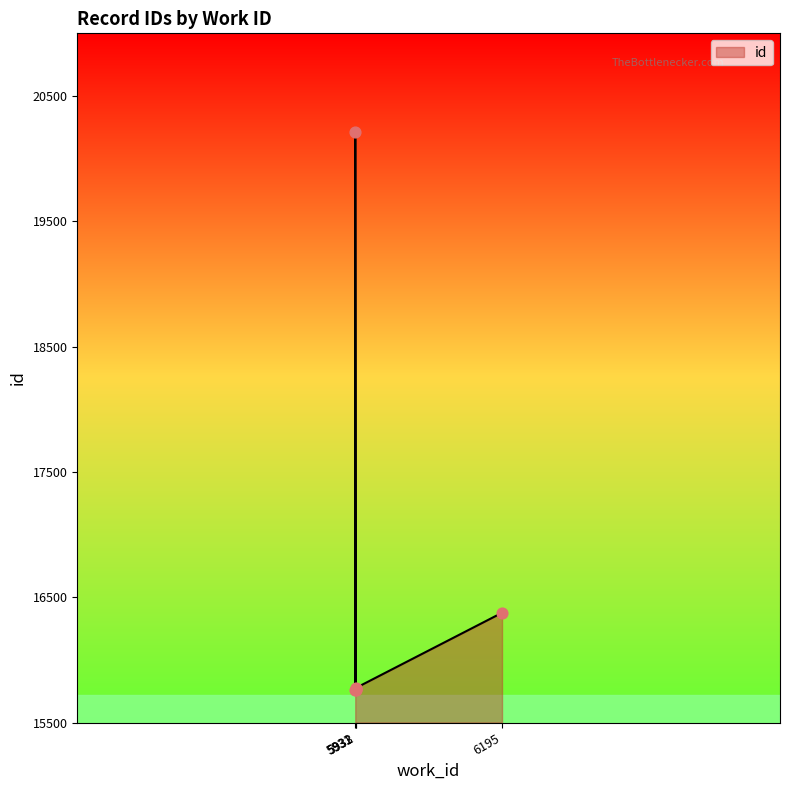

Between 5933 and 6195, which is larger?

6195